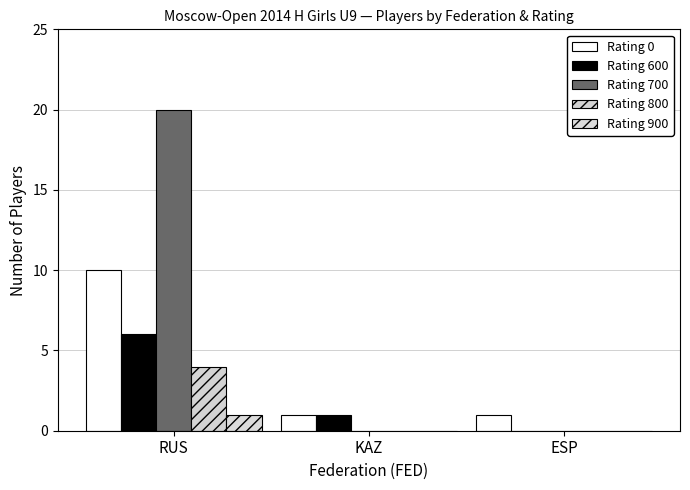

How many distinct data groups are displayed?

5